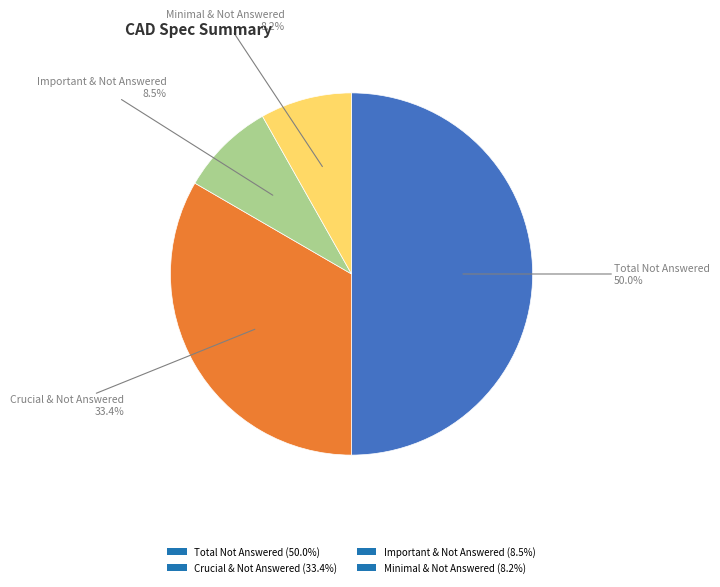

Which category has the biggest portion of the pie?

Total Not Answered (50.0%)